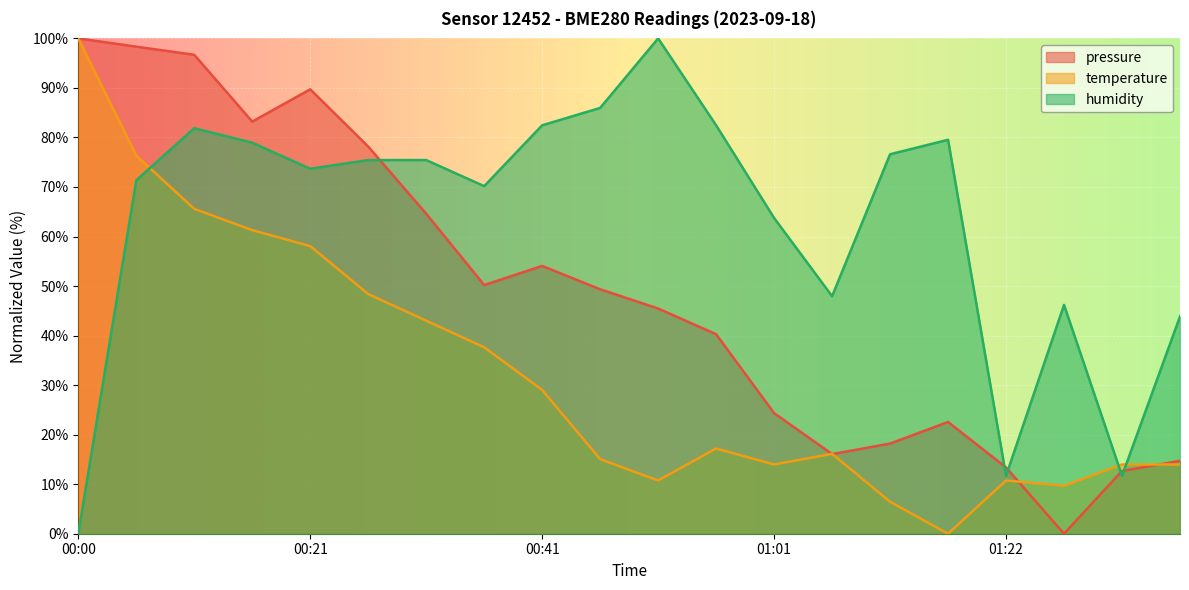

How many values in temperature are above zero?

19